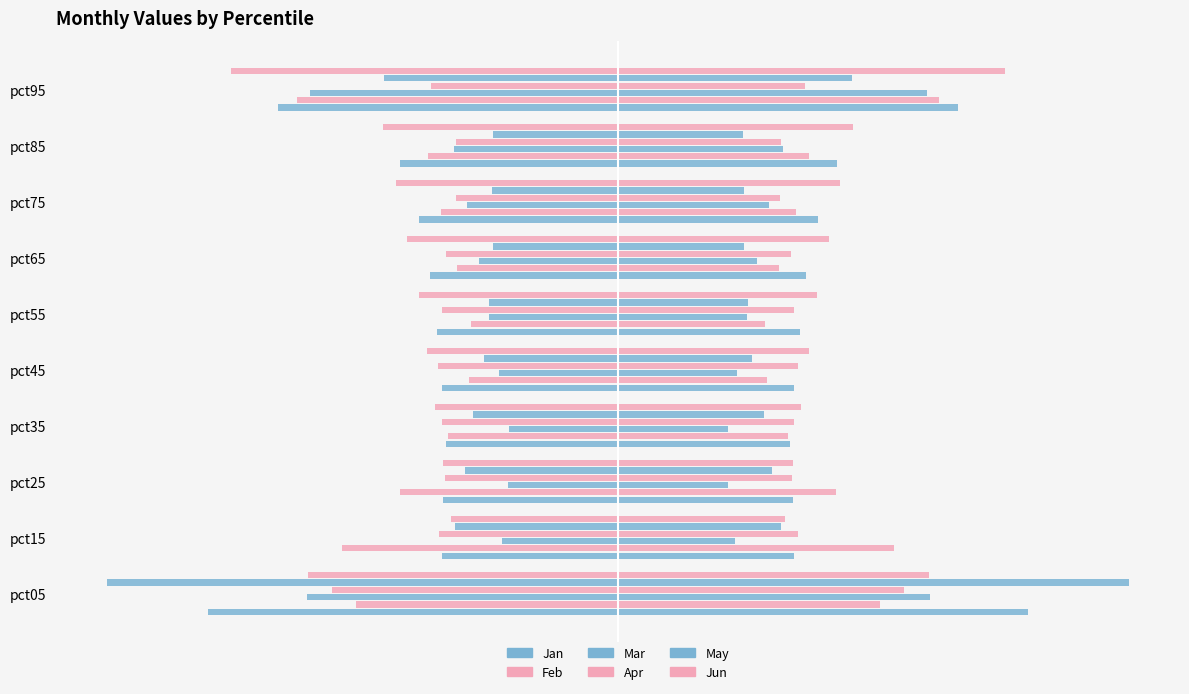

Which series changed the most between pct15 and pct25?

Feb